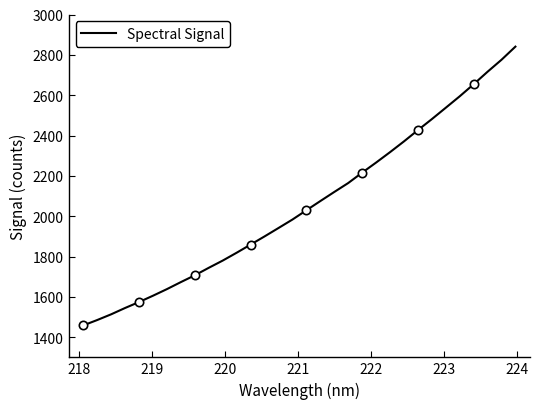

What is the lowest value of the Spectral Signal series?

1458.4